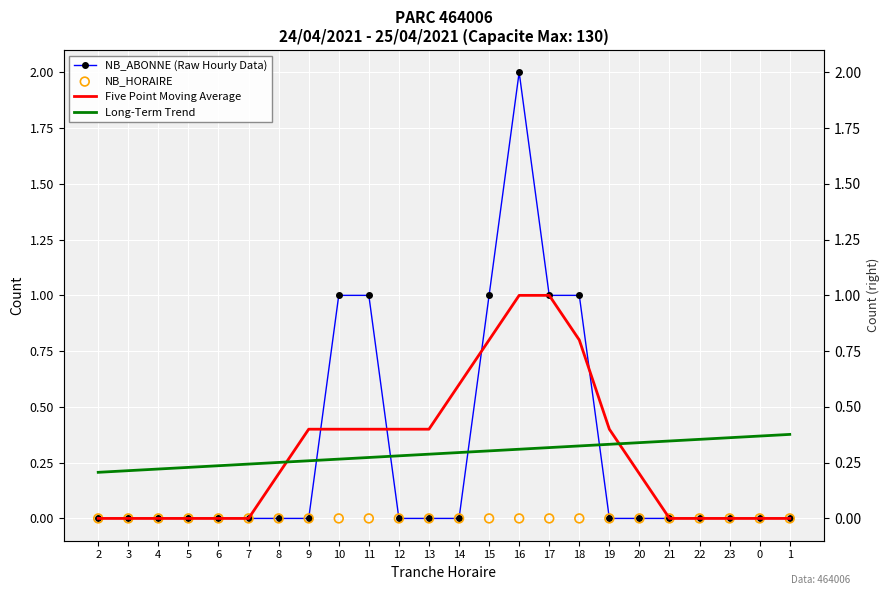

What is the total value across all series at 2?

0.2